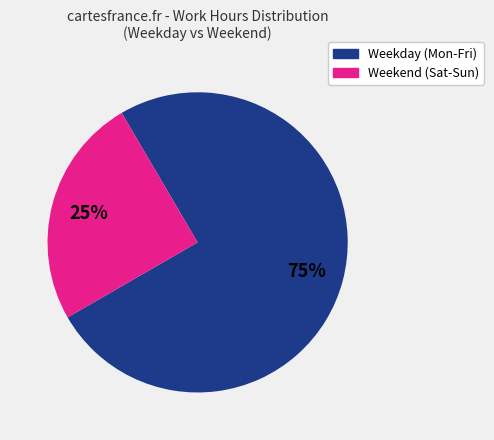

To the nearest percent, what is the average slice percentage?

50%